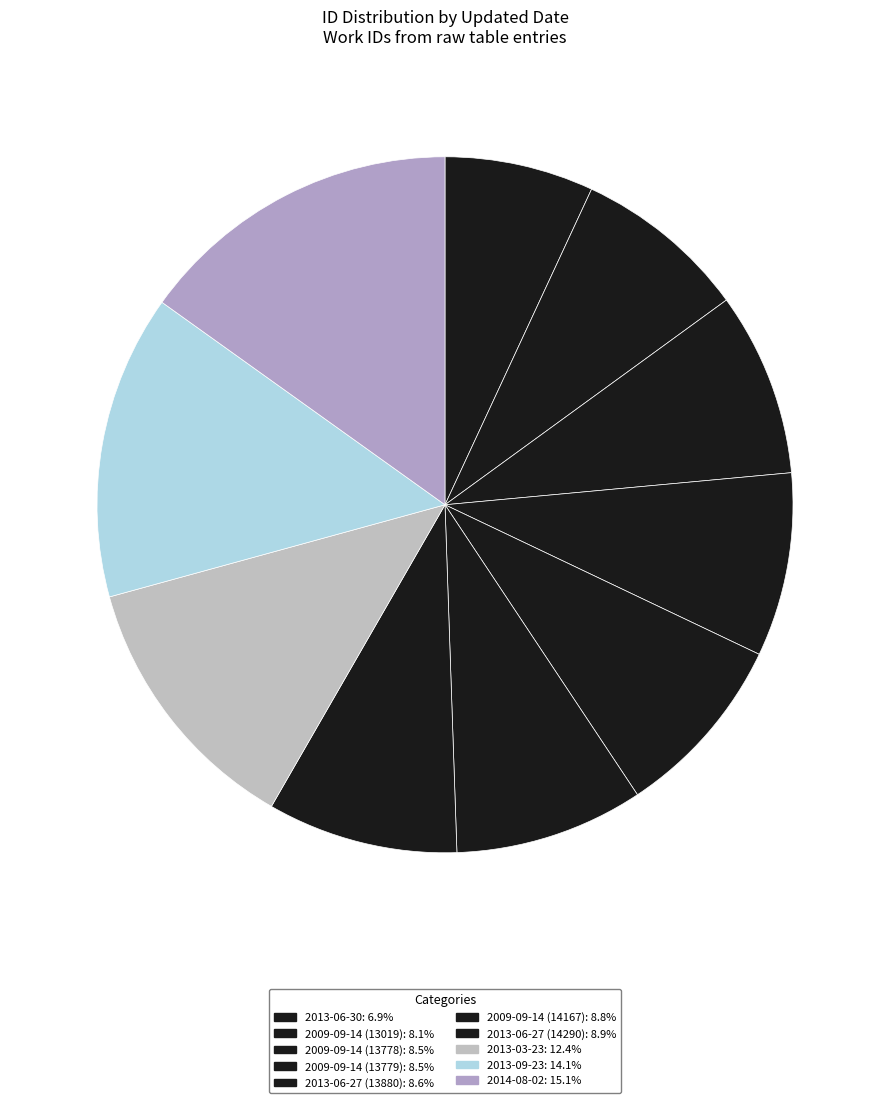

True or false: 2013-06-27 (14290) accounts for 9% of the total.

True